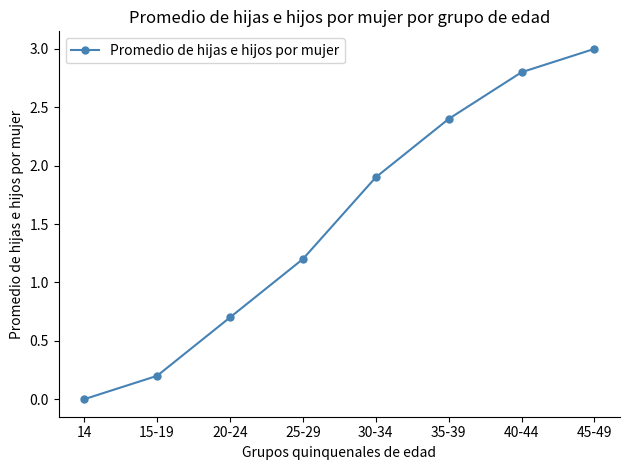

What is the value of the 6th point from the left?

2.4